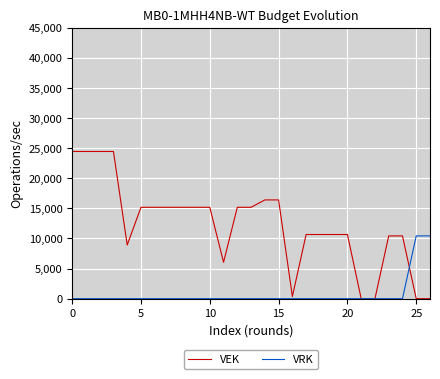

Reading right to left, what are all the values shown in this chart?

VEK: 0	0	10428	10428	0	0	10658	10658	10658	10658	359	16400	16400	15175	15175	6042	15175	15175	15175	15175	15175	15175	8911	24445	24445	24445	24445
VRK: 10428	10428	0	0	0	0	0	0	0	0	0	0	0	0	0	0	0	0	0	0	0	0	0	0	0	0	0